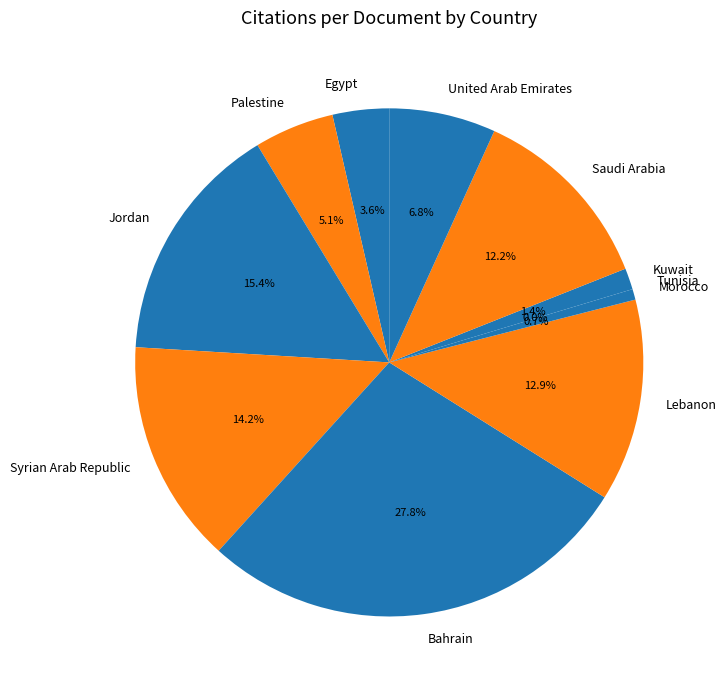

Approximately how many times larger is the value at Egypt compared to Jordan?

0.2